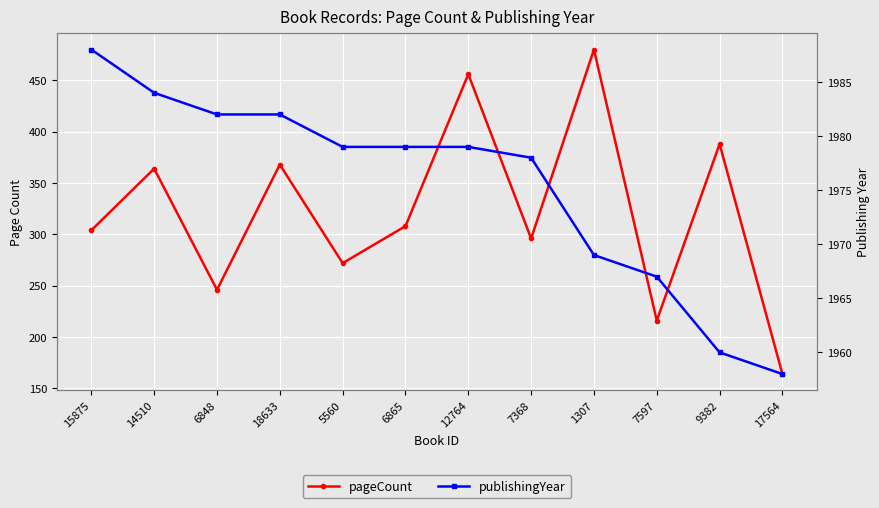

Between 15875 and 12764, which series saw the biggest shift?

pageCount